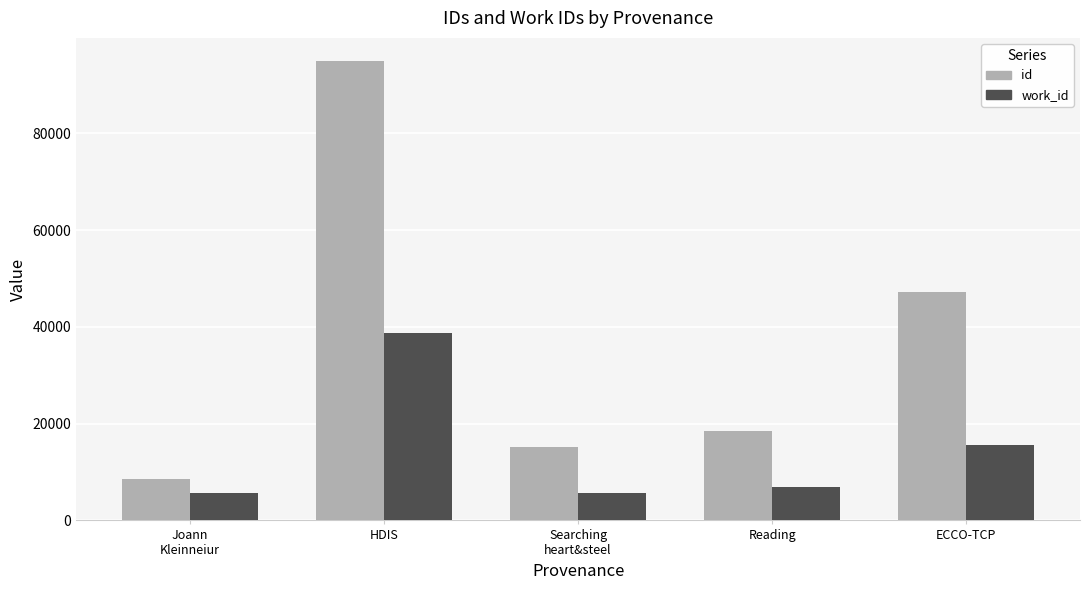

At how many categories does at least one series exceed 20006?

2